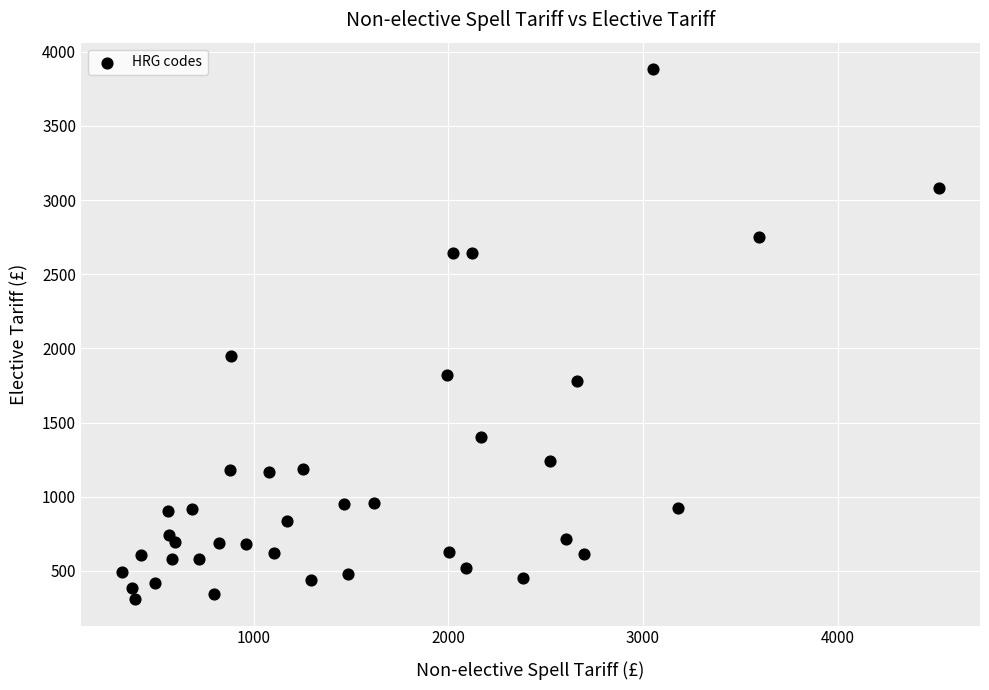

What Y value in the scatter plot is closest to 2096?

1950